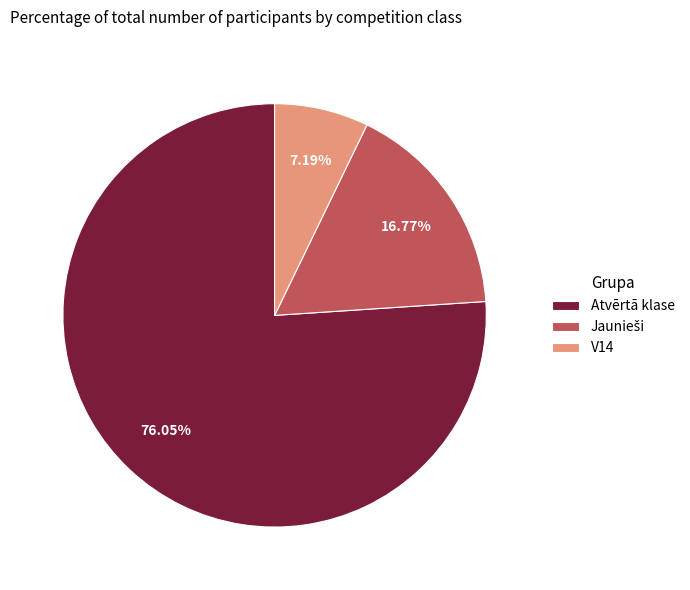

Which slice is the smallest?

V14